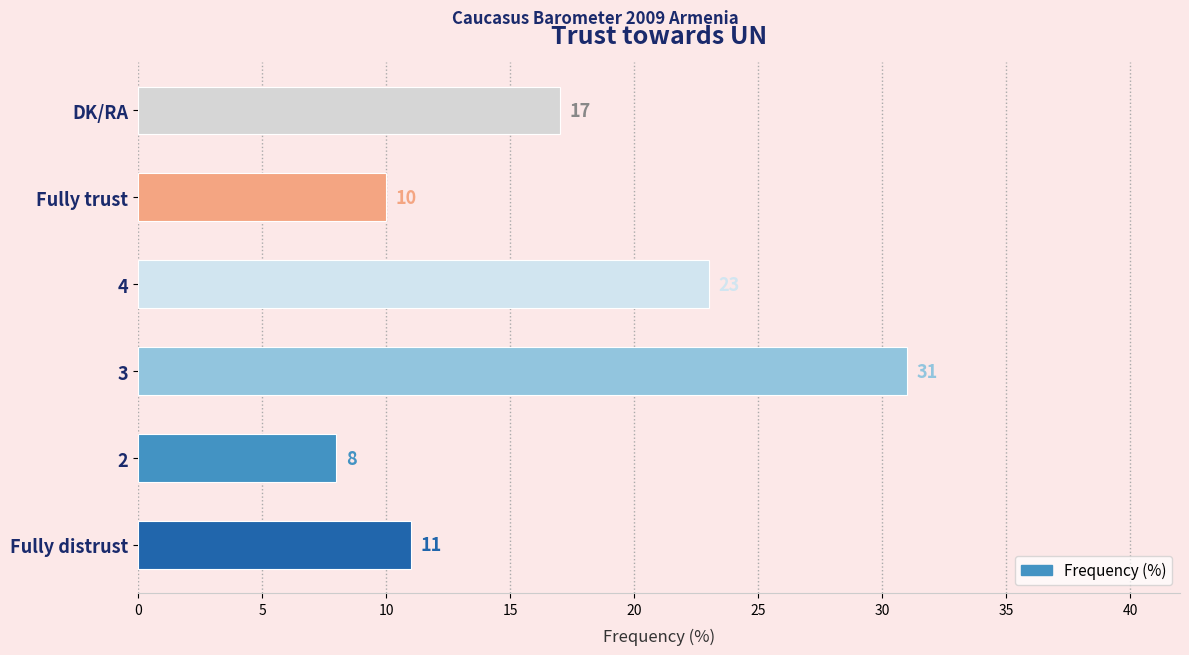

Does the chart contain stacked bars?

No